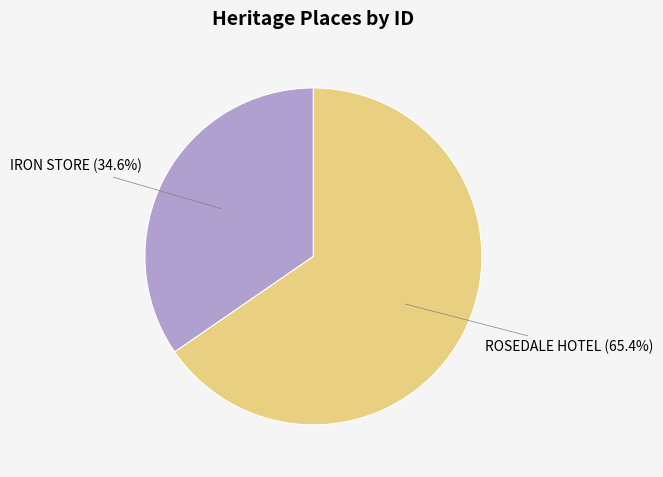

To the nearest percent, what portion does ROSEDALE HOTEL represent?

65%